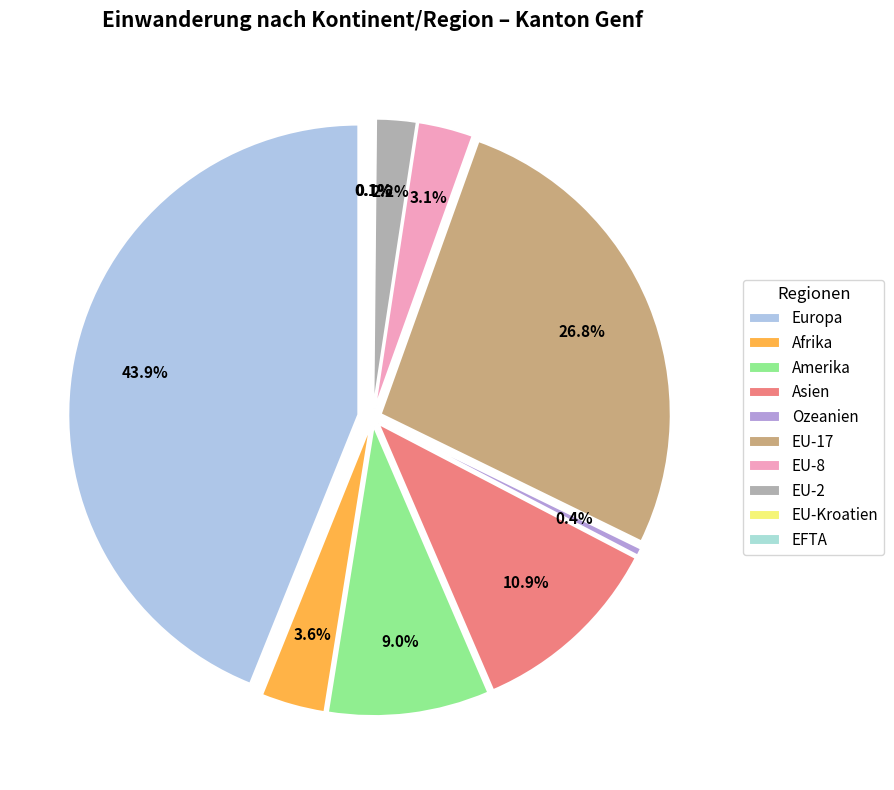

What is the change in value from Amerika to EFTA?

-591